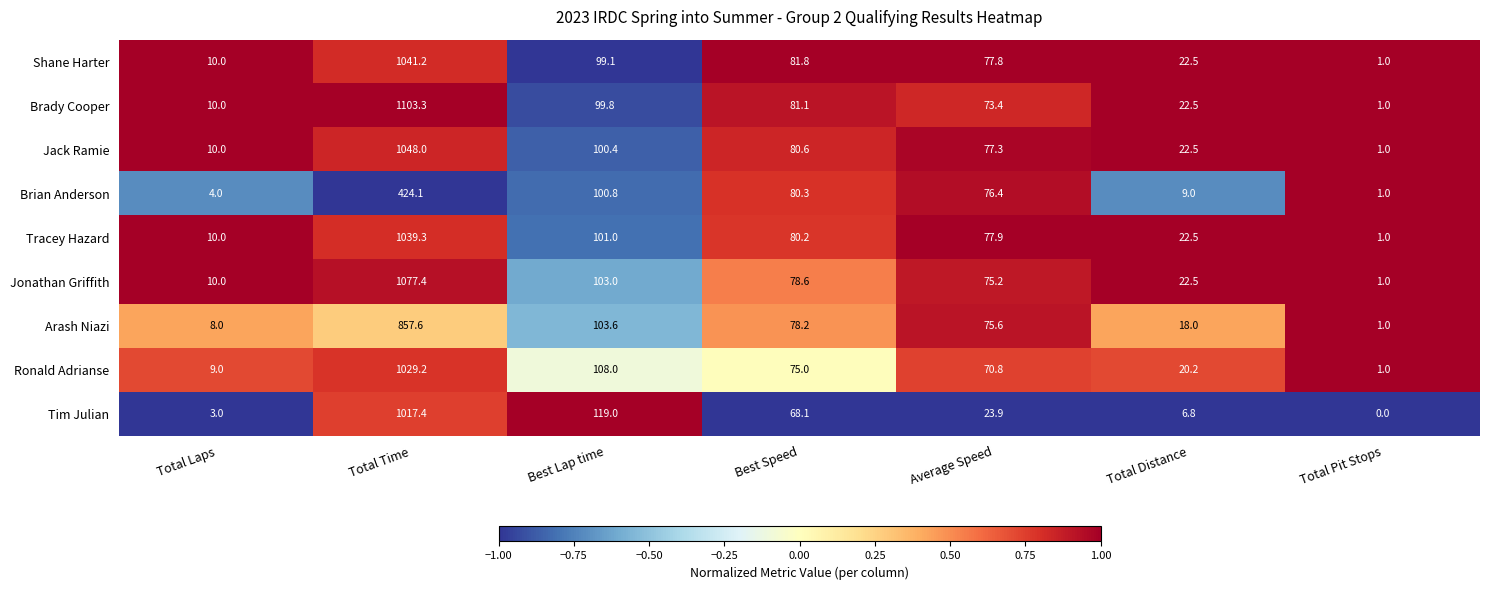

Which series has the largest total across all categories?

Brady Cooper